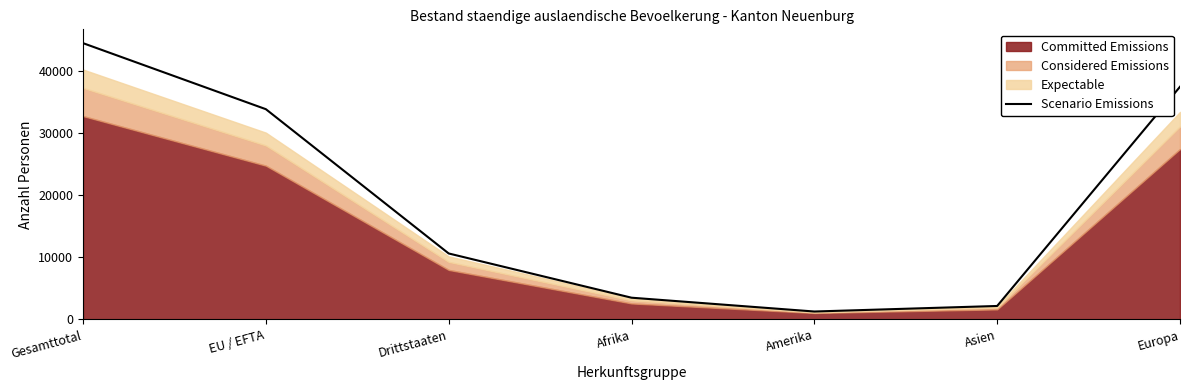

How many lines are shown in the chart?

1